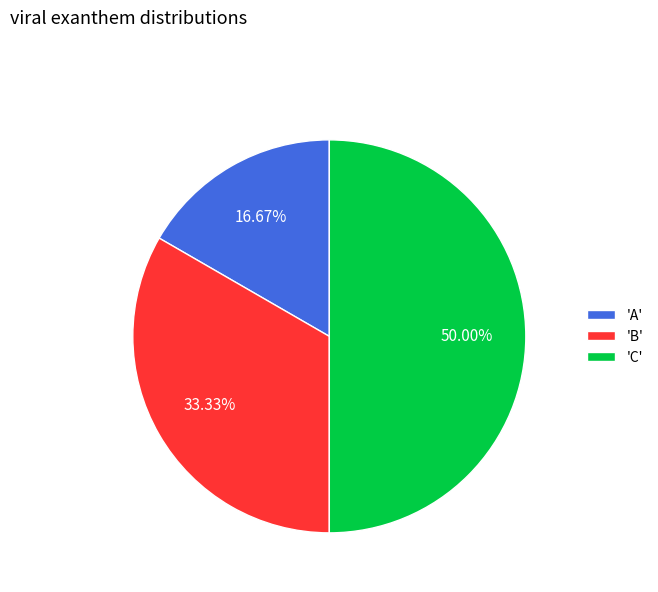

Is 'A' the majority of the pie?

No